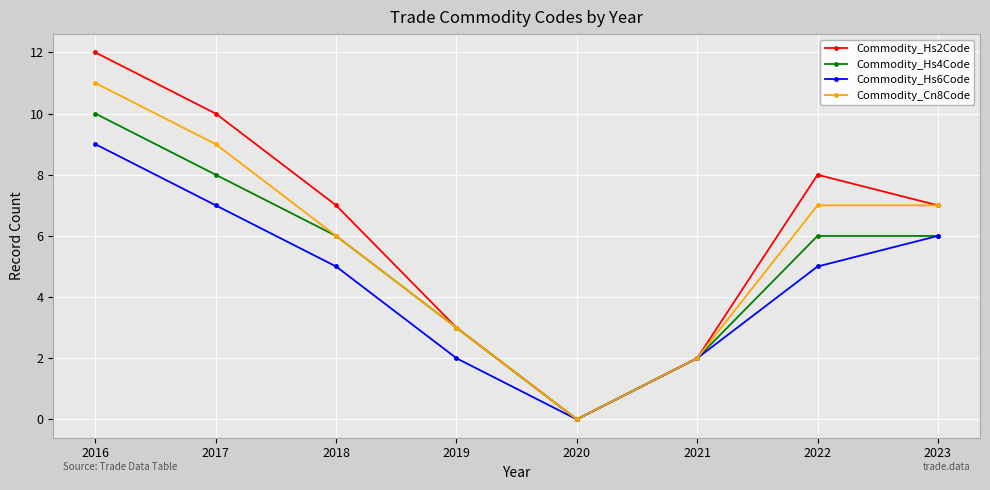

How many Commodity_Hs4Code values are between 3 and 8?

5